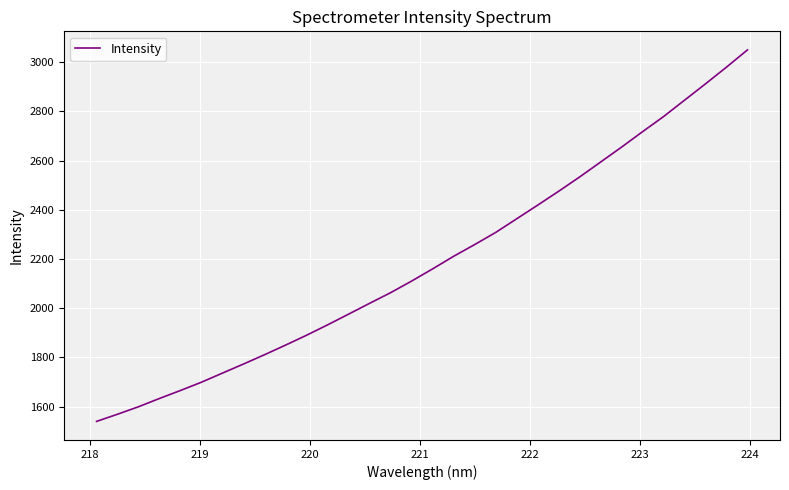

What is the difference between the maximum and minimum values?

1509.7